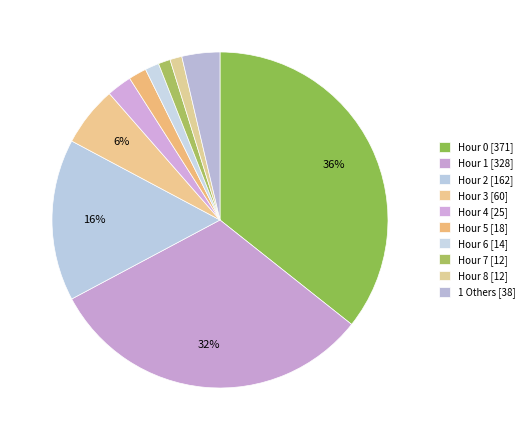

How many segments does this pie chart have?

10